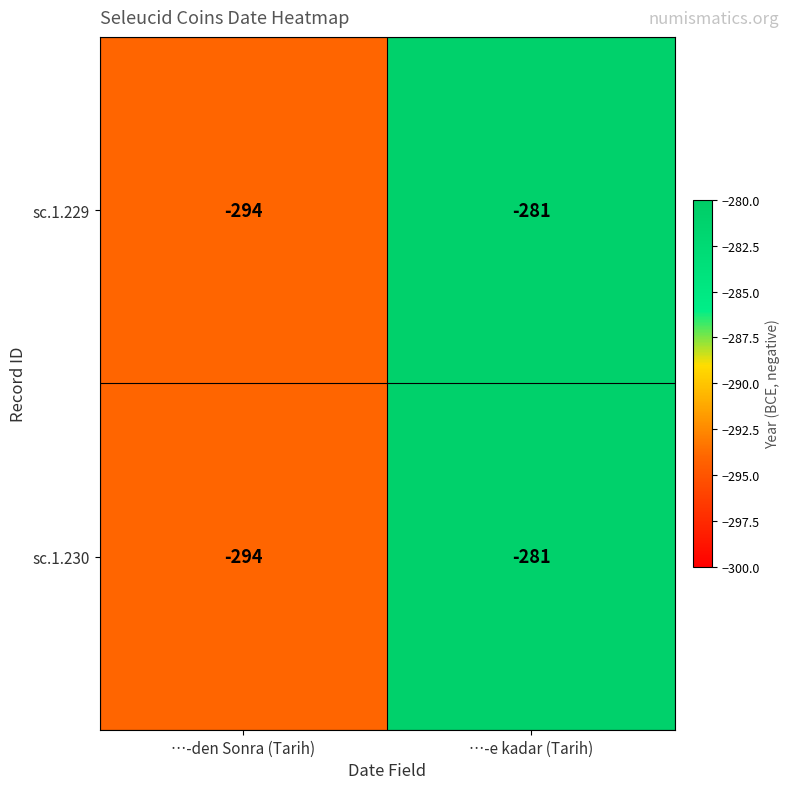

What is the approximate value of sc.1.229 at …-den Sonra (Tarih)?

-294